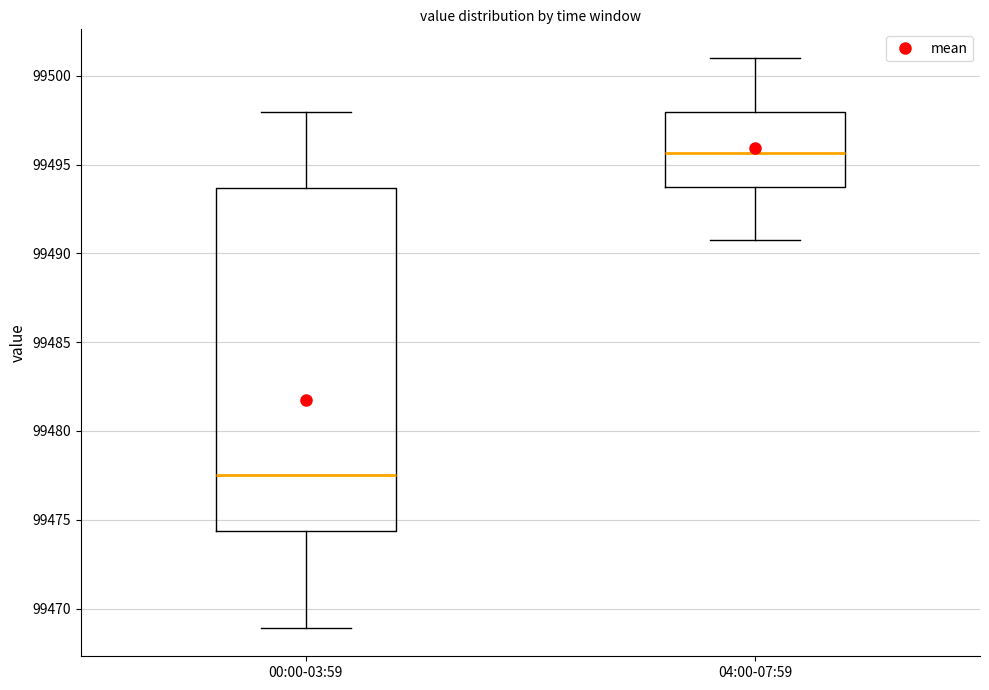

Reading left to right, read every box against the y-axis: the position of its median line, the range the box covers, and the ends of its whiskers. The values are not printed on the chart, so give them approximately, as read against the axis.

00:00-03:59: median 99477.5, box 99474.5 to 99493.5, whiskers 99469.0 to 99498.0
04:00-07:59: median 99495.5, box 99494.0 to 99498.0, whiskers 99491.0 to 99501.0